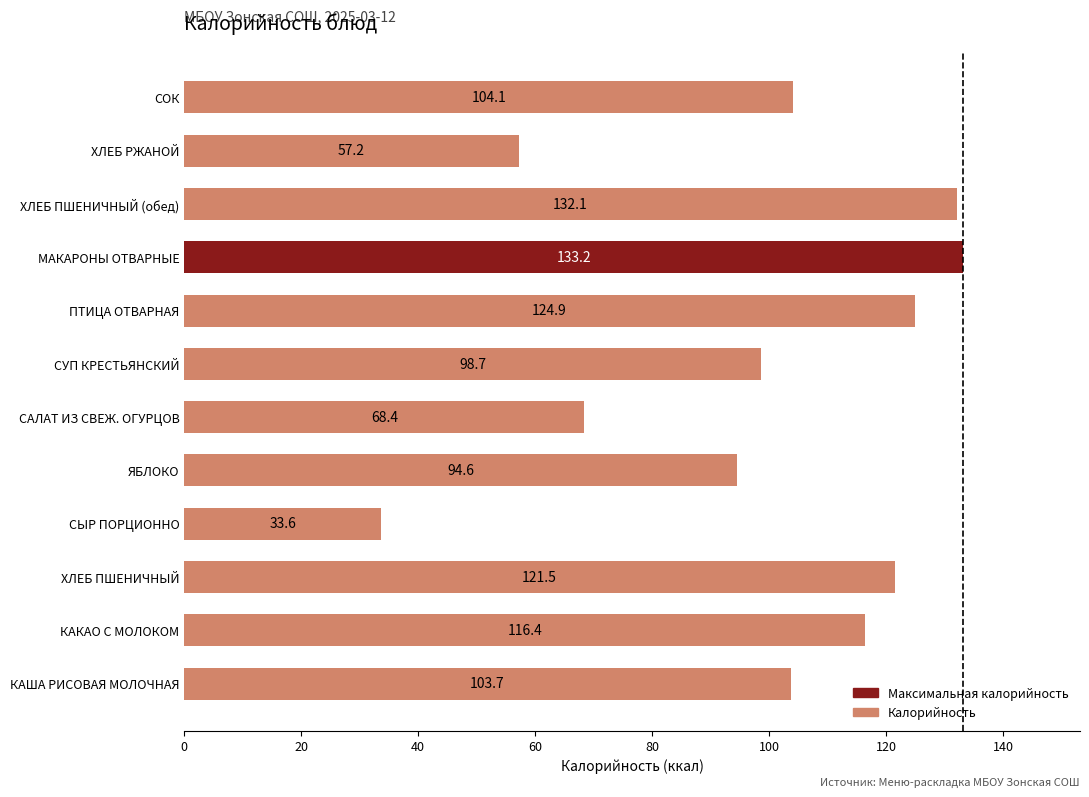

What is the difference between the maximum and minimum values?

99.6